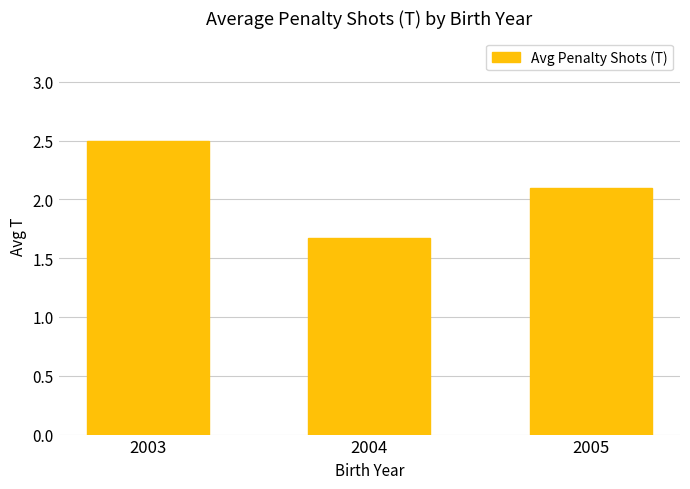

At which label does the data first exceed 2?

2003